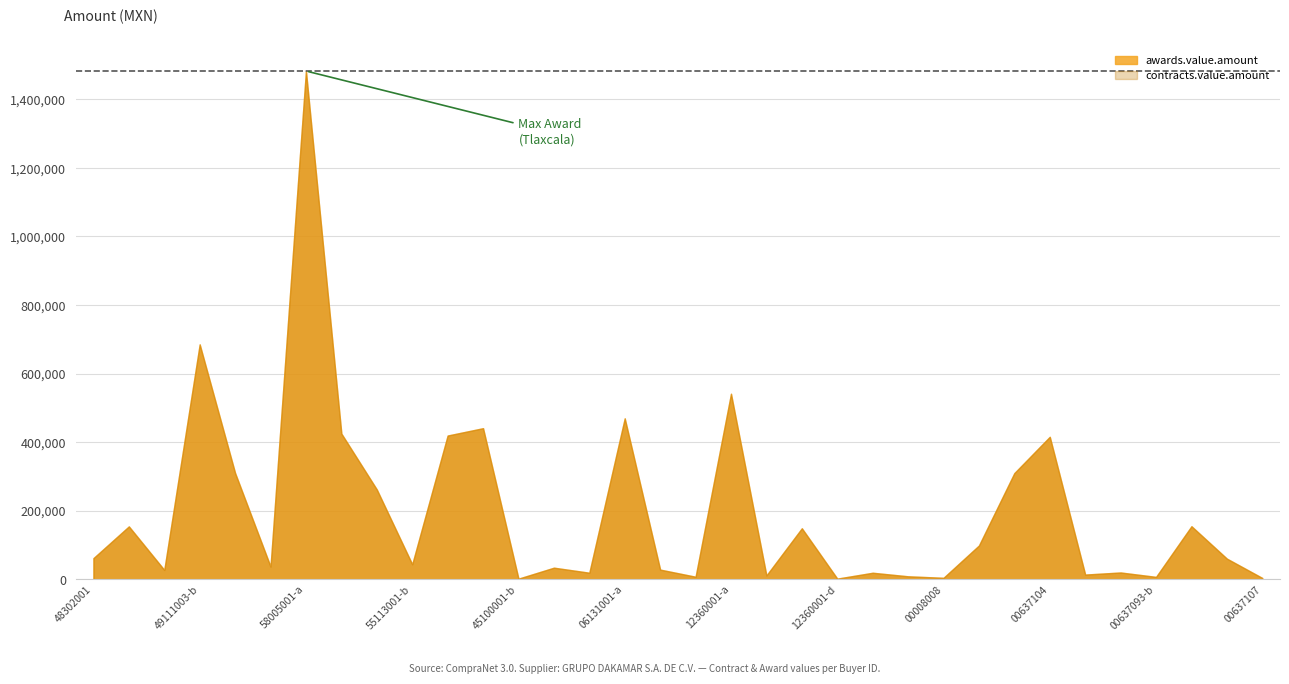

True or false: awards.value.amount has a value of 85986 at 00637141.

False